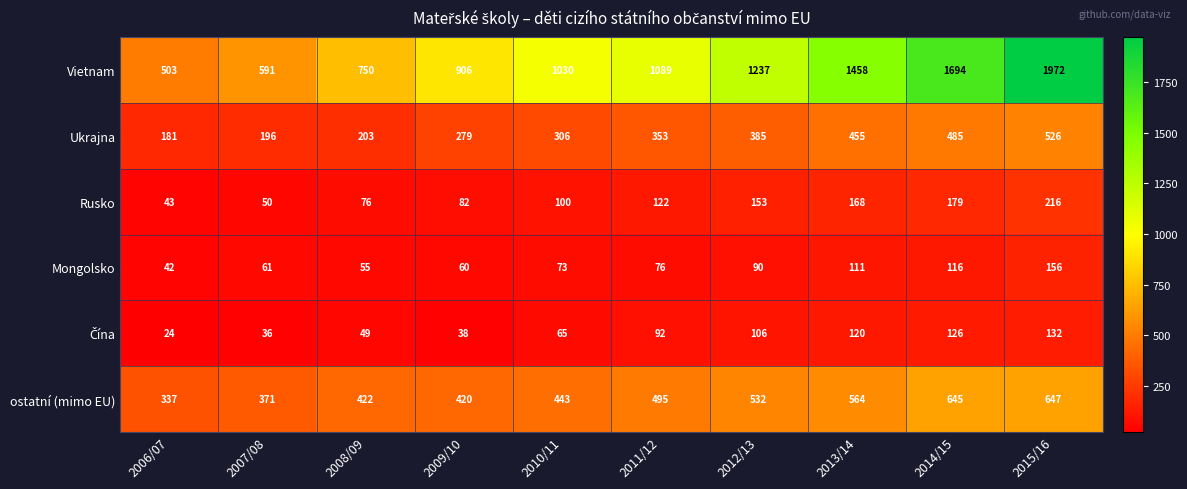

What is the difference between the ostatní (mimo EU) values at 2015/16 and 2007/08?

276